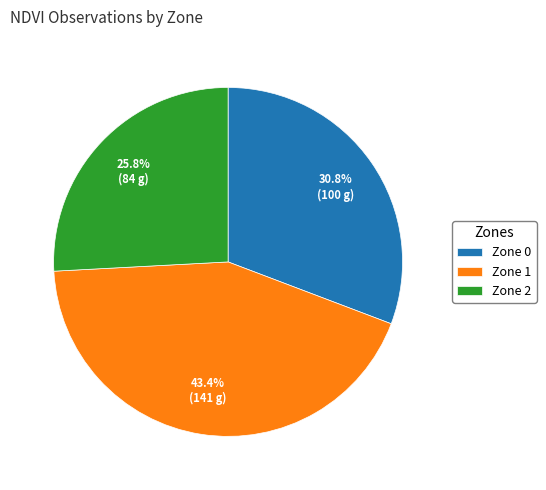

Which category has the biggest portion of the pie?

Zone 1